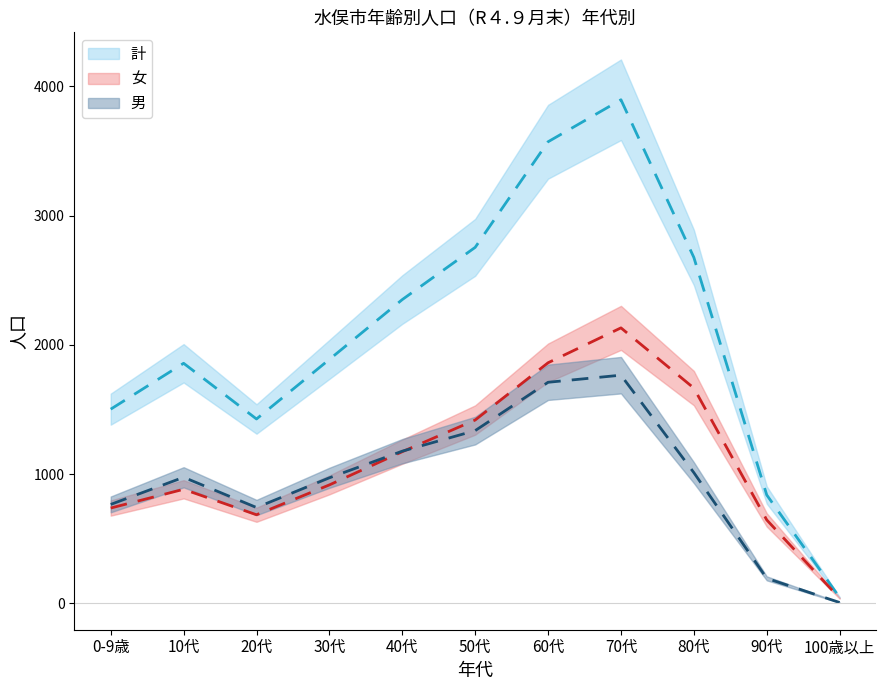

What is the value of the 女 point at the 4th from the left?

916